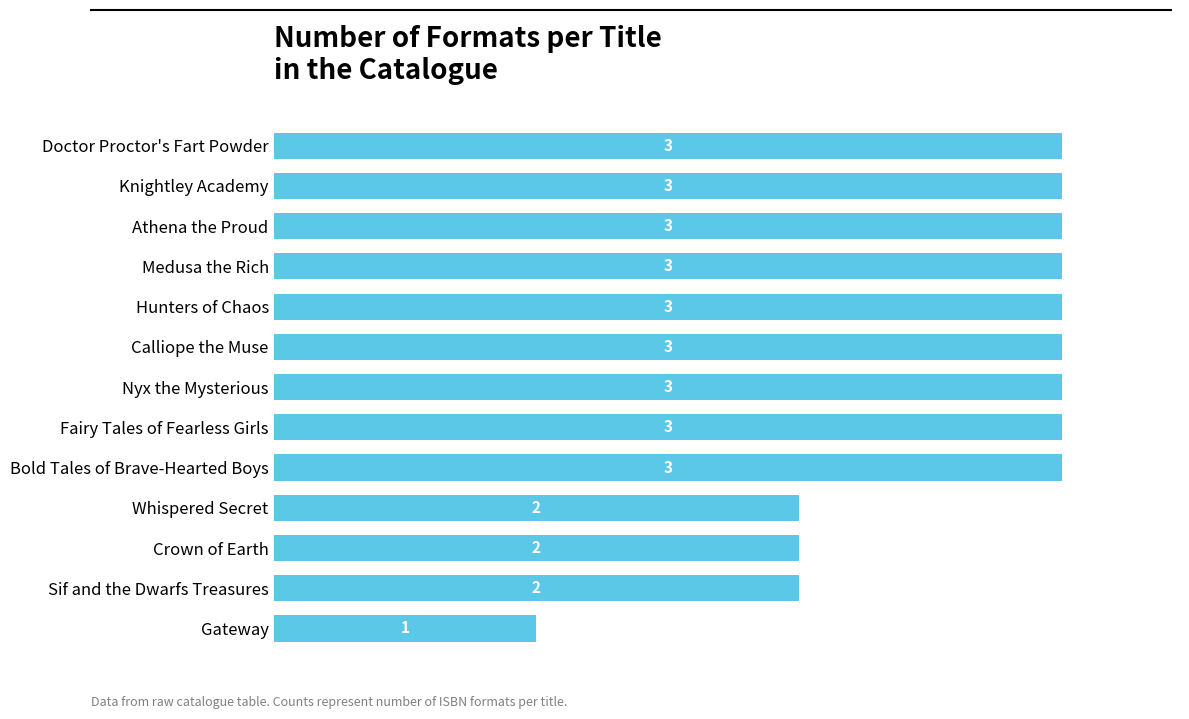

Is it true that the value at Medusa the Rich is 2?

False